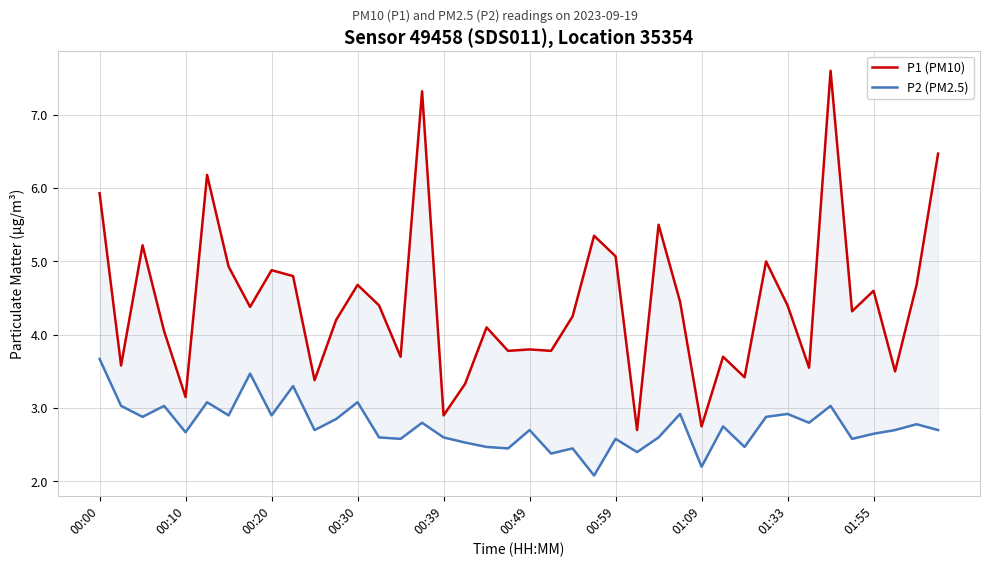

How many interior local valleys does the P1 (PM10) series have?

14